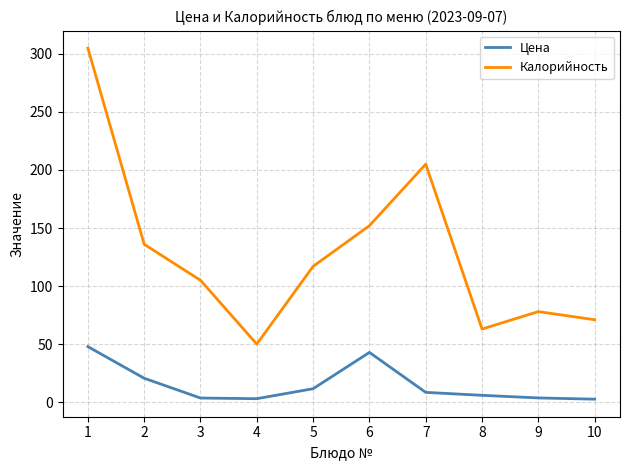

Is it true that Калорийность equals 63.0 at 8?

True